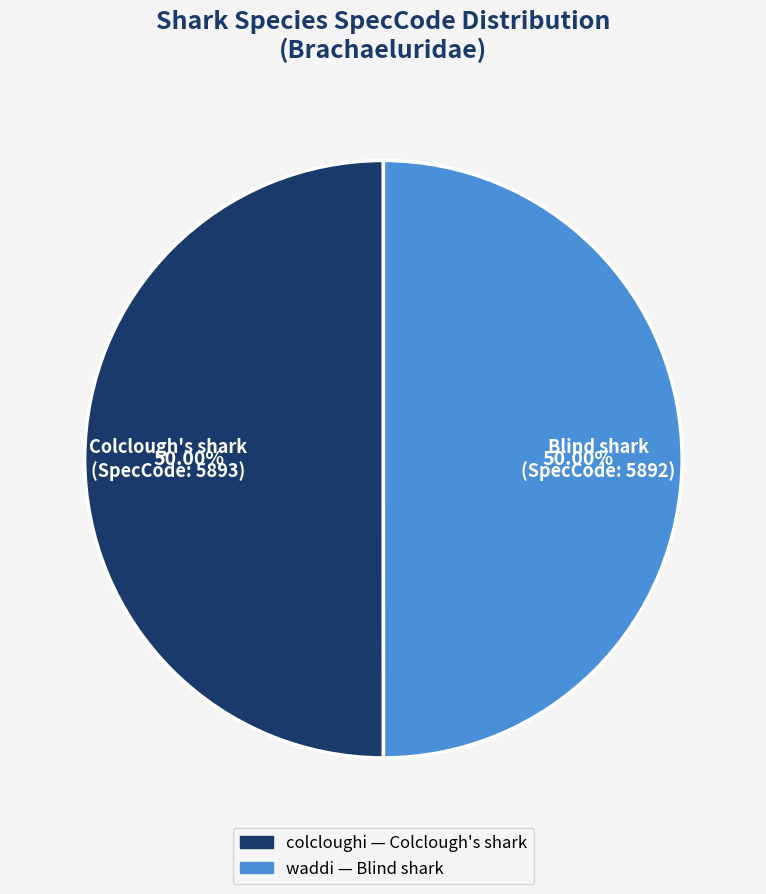

Approximately how many times larger is the value at waddi compared to colcloughi?

1.0